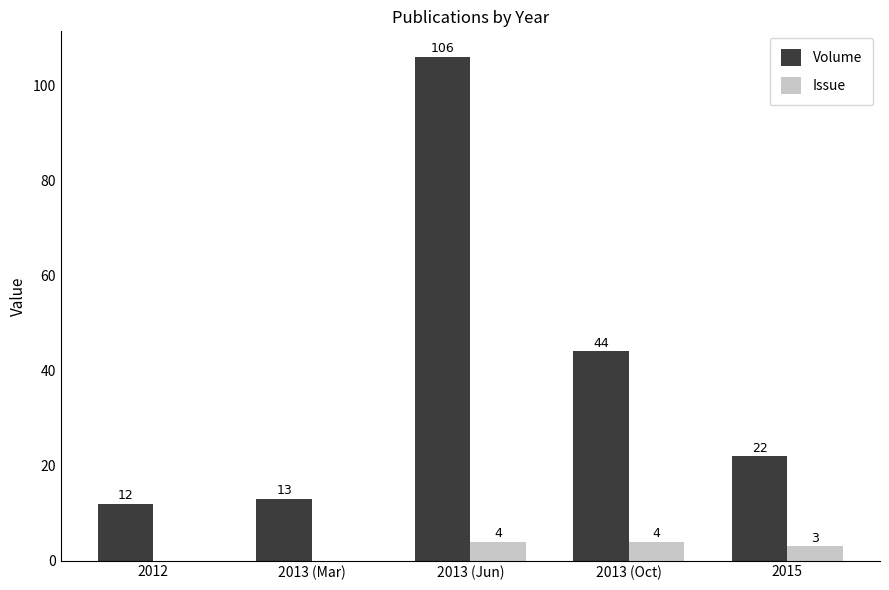

What is the difference between the Issue values at 2013 (Mar) and 2013 (Jun)?

4